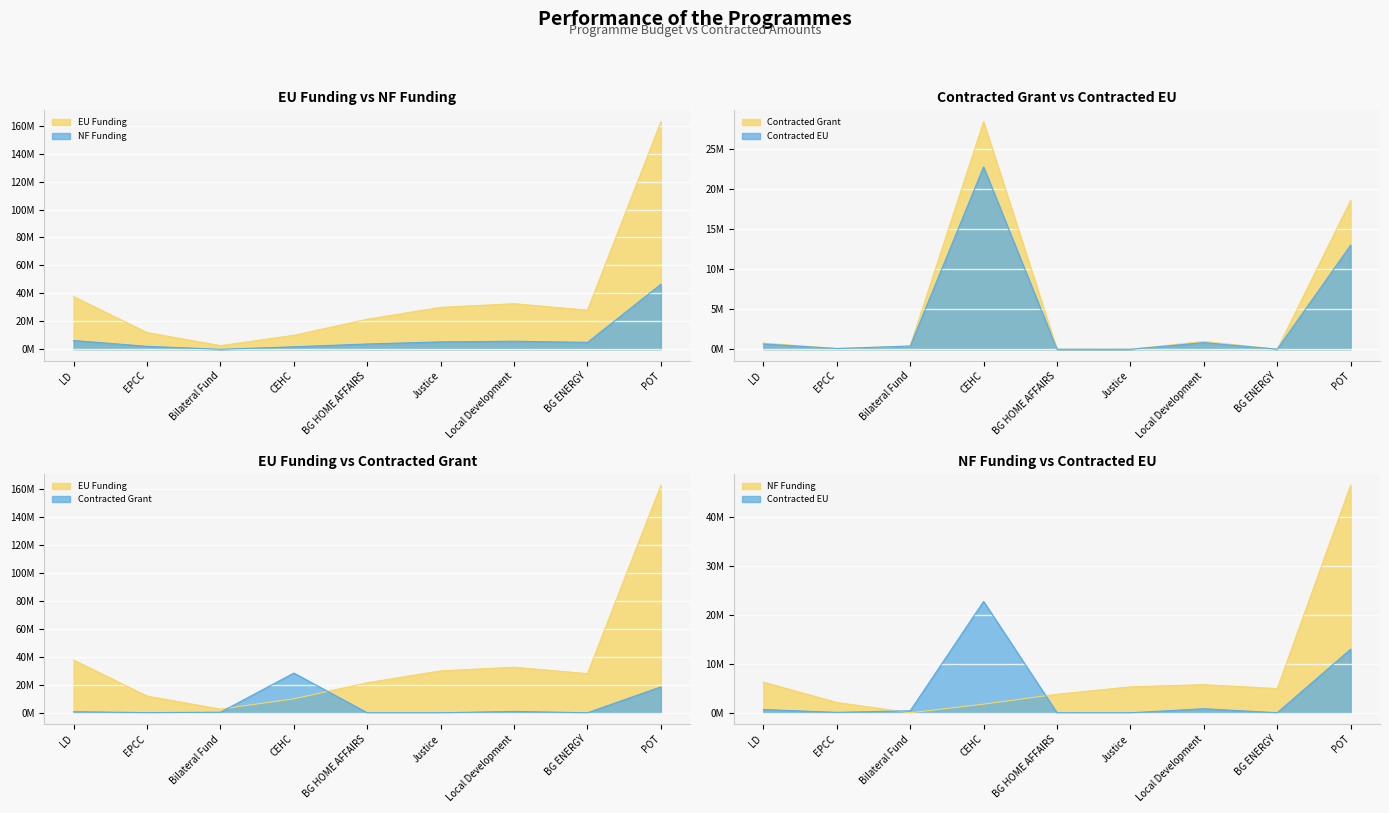

True or false: Contracted Grant has more than 1 points higher than both neighbors.

True